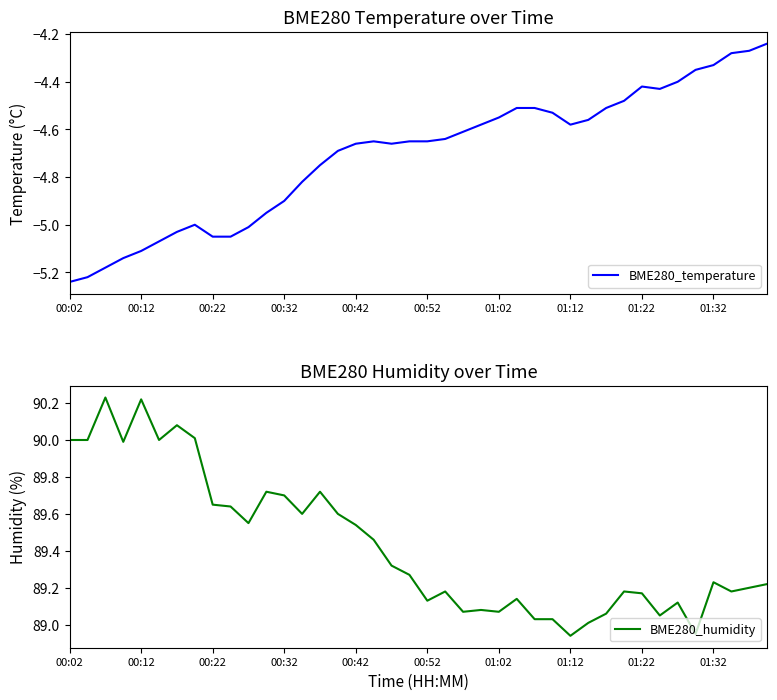

What is the average value of the BME280_temperature series?

-4.7